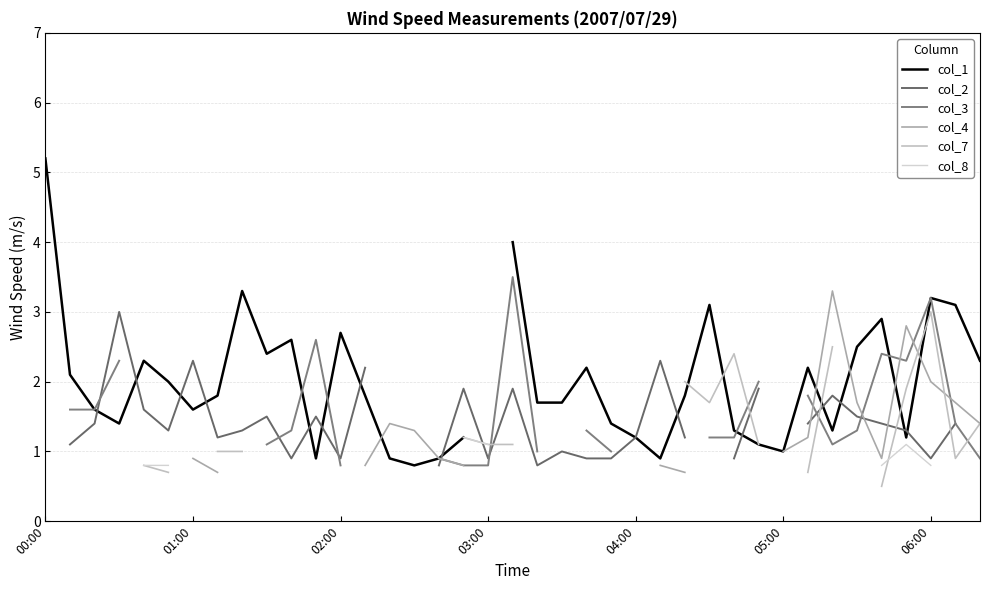

Which has a higher value, 14 or 16?

14